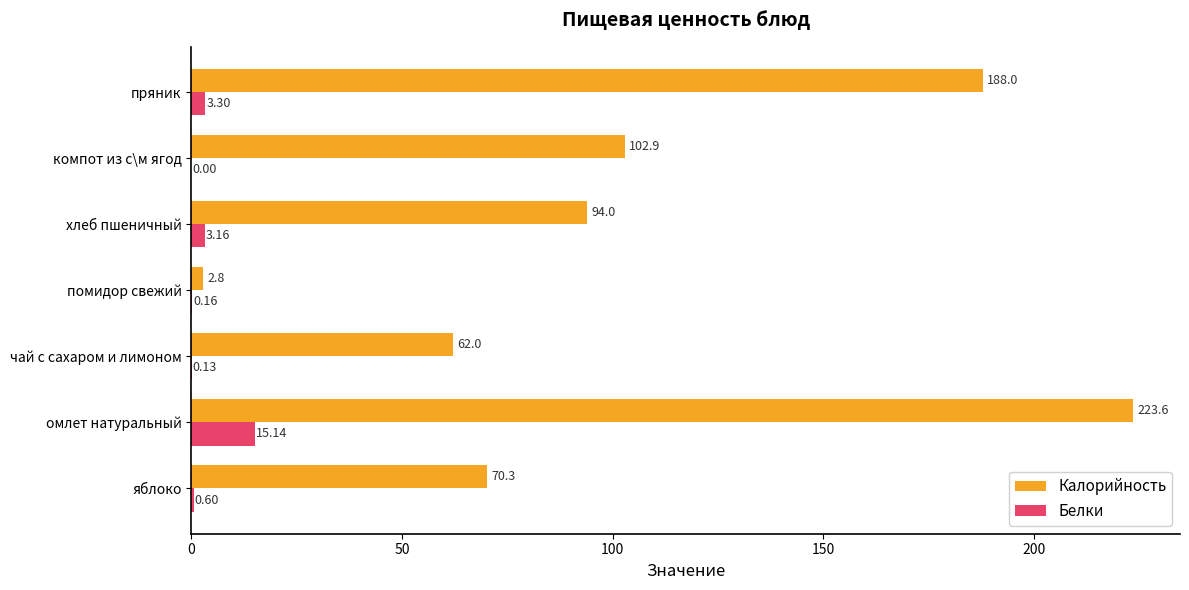

What is the total value across all series at яблоко?

70.9